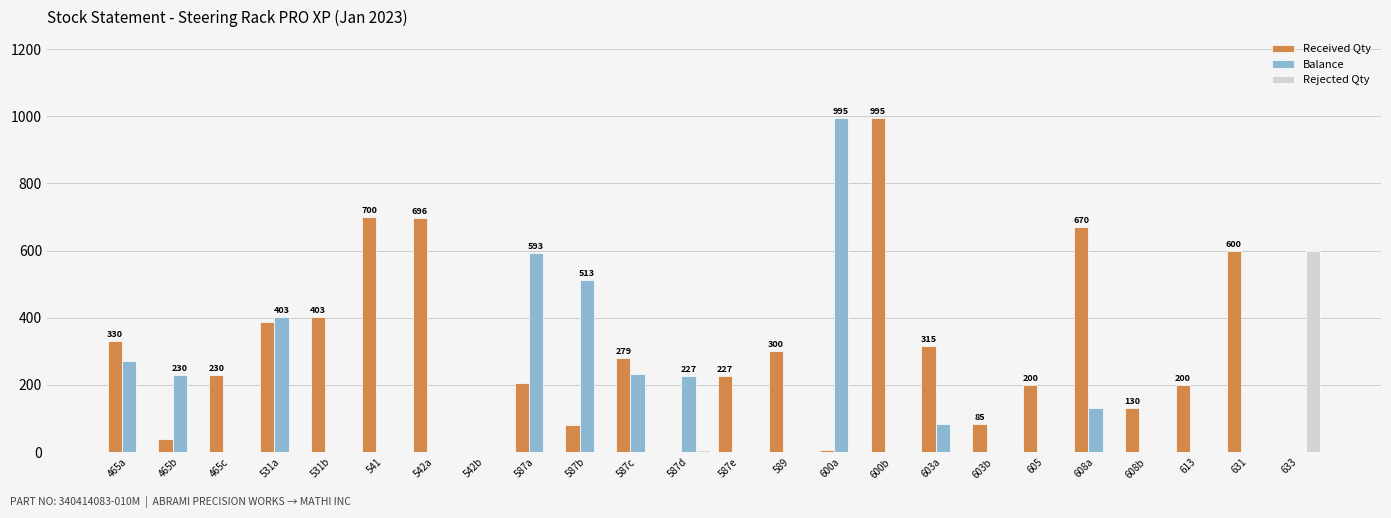

What are all the series names shown in the legend?

Received Qty, Balance, Rejected Qty